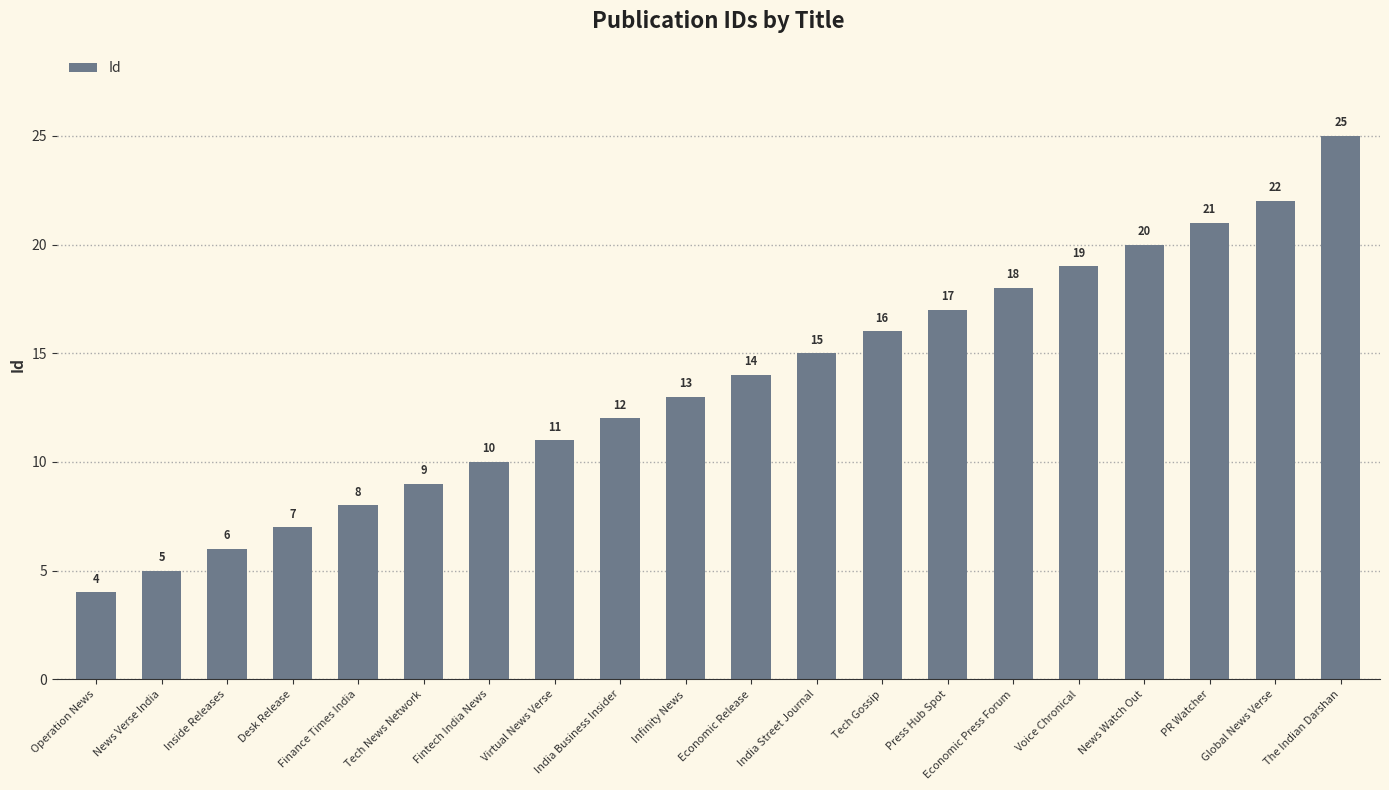

Where is the data nearest to the value 14?

Economic Release